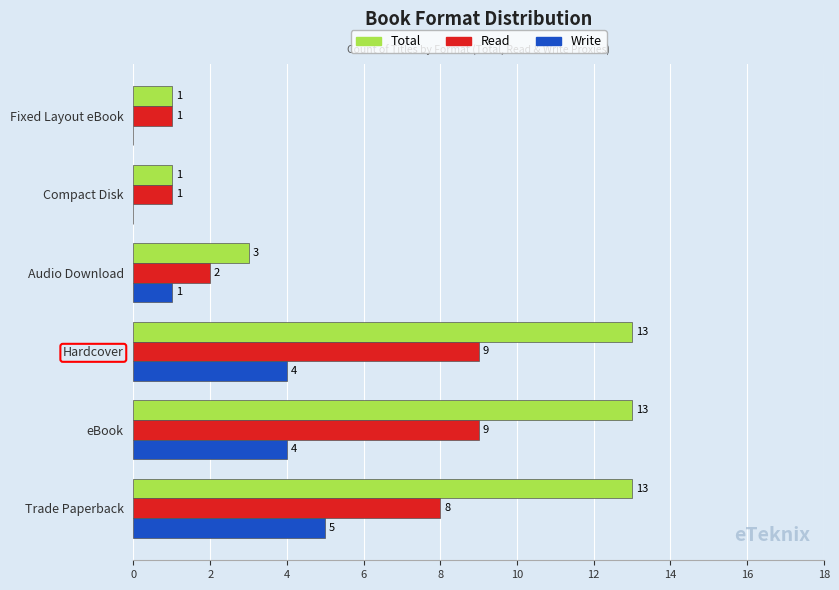

Which series has the largest total across all categories?

Total